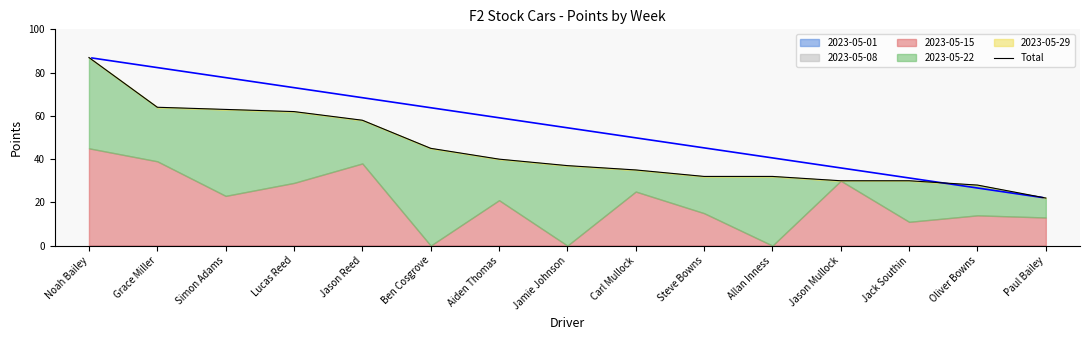

Reading right to left, what are all the values shown in this chart?

22	28	30	30	32	32	35	37	40	45	58	62	63	64	87